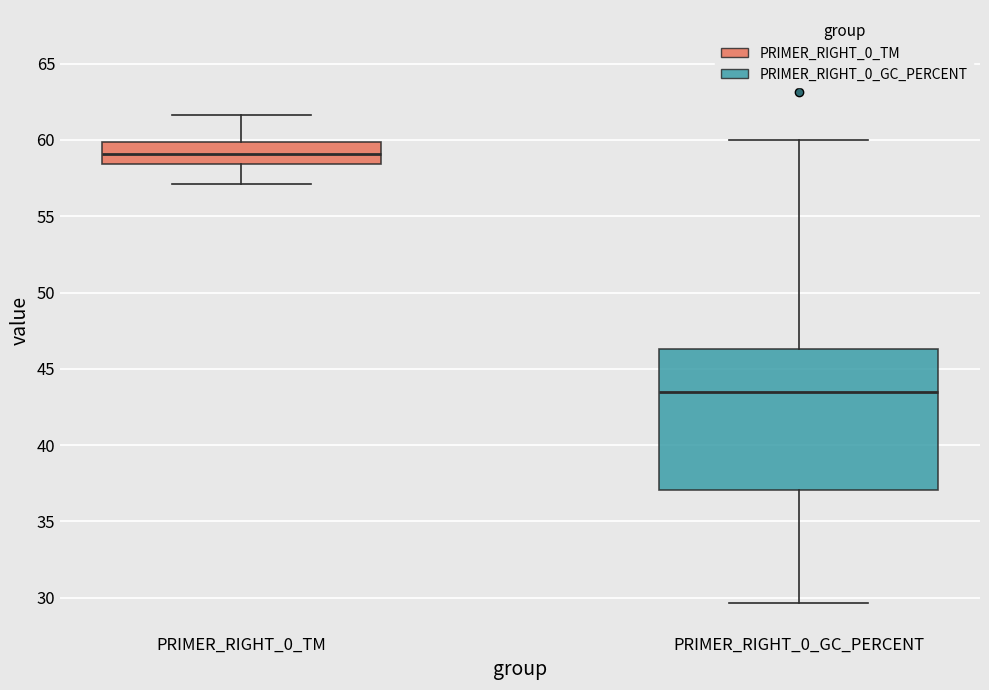

Comparing the boxes themselves (not the whiskers), which one is the tallest?

PRIMER_RIGHT_0_GC_PERCENT